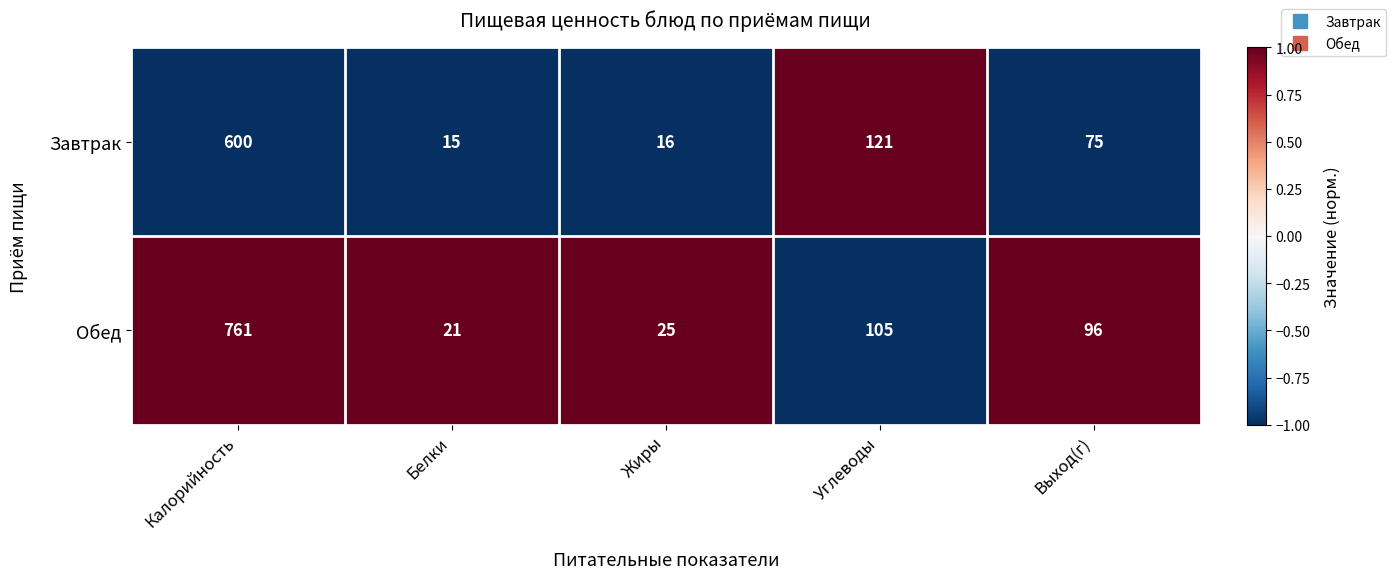

How many data points does each series have?

5